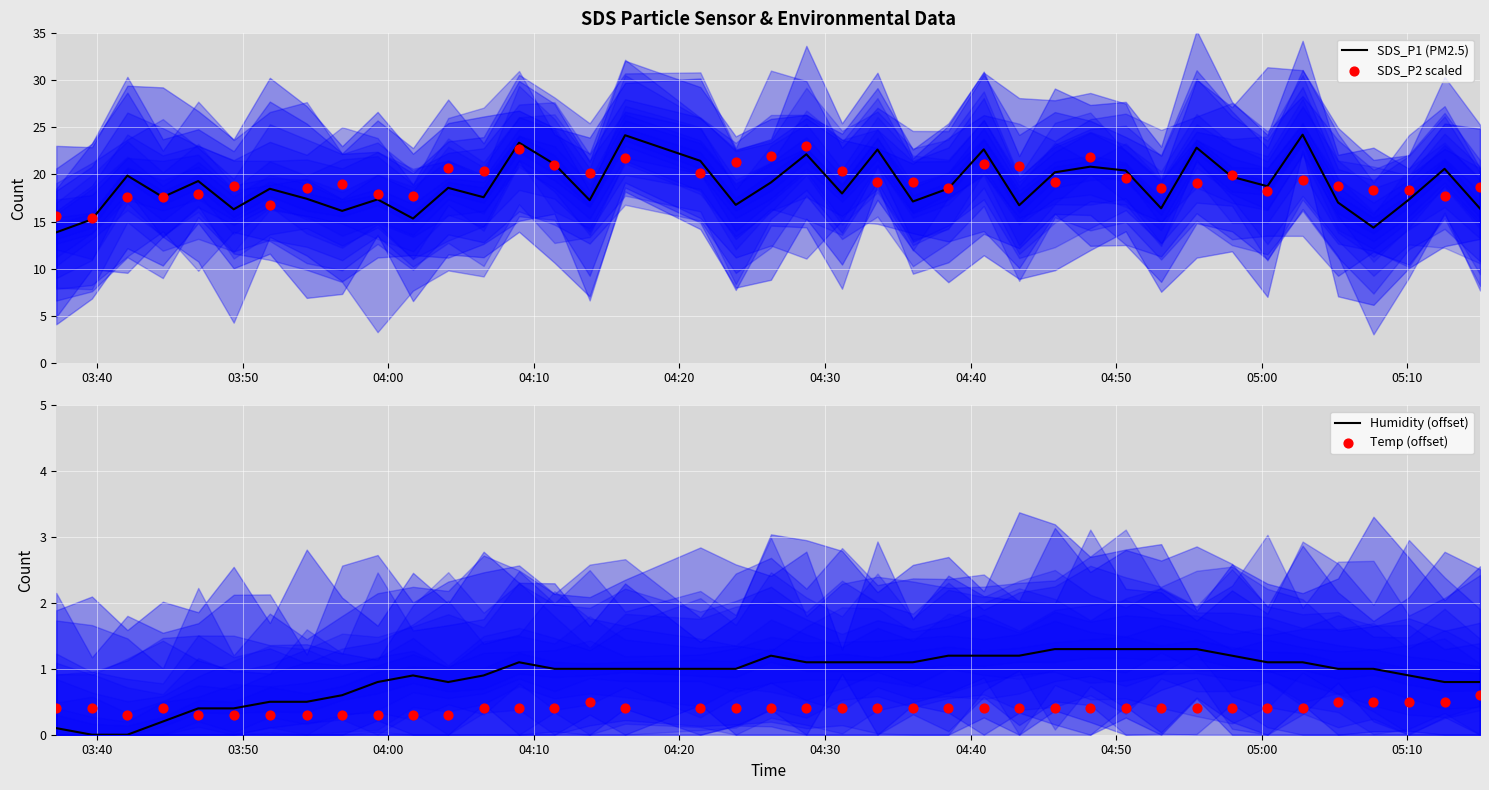

At how many categories does at least one series exceed 21?

12